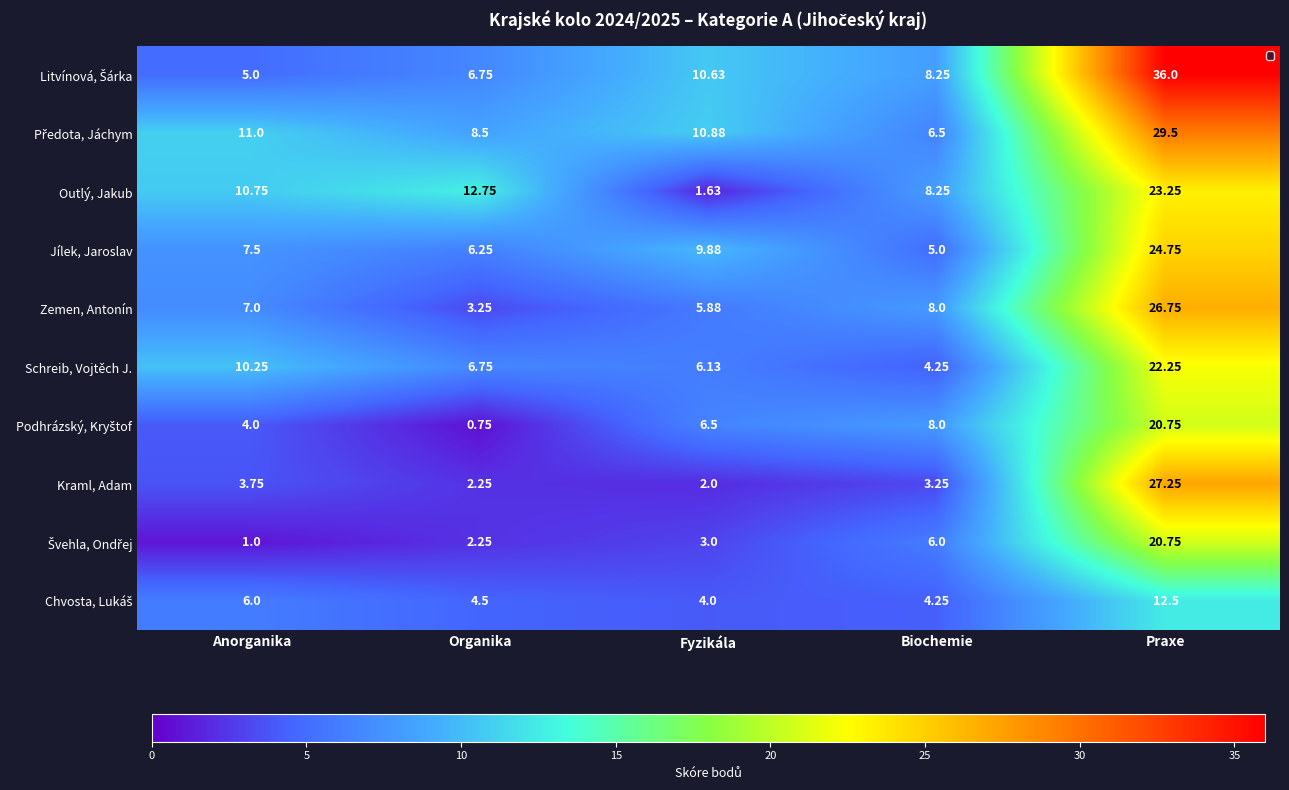

What is the maximum value shown in the chart?

36.0